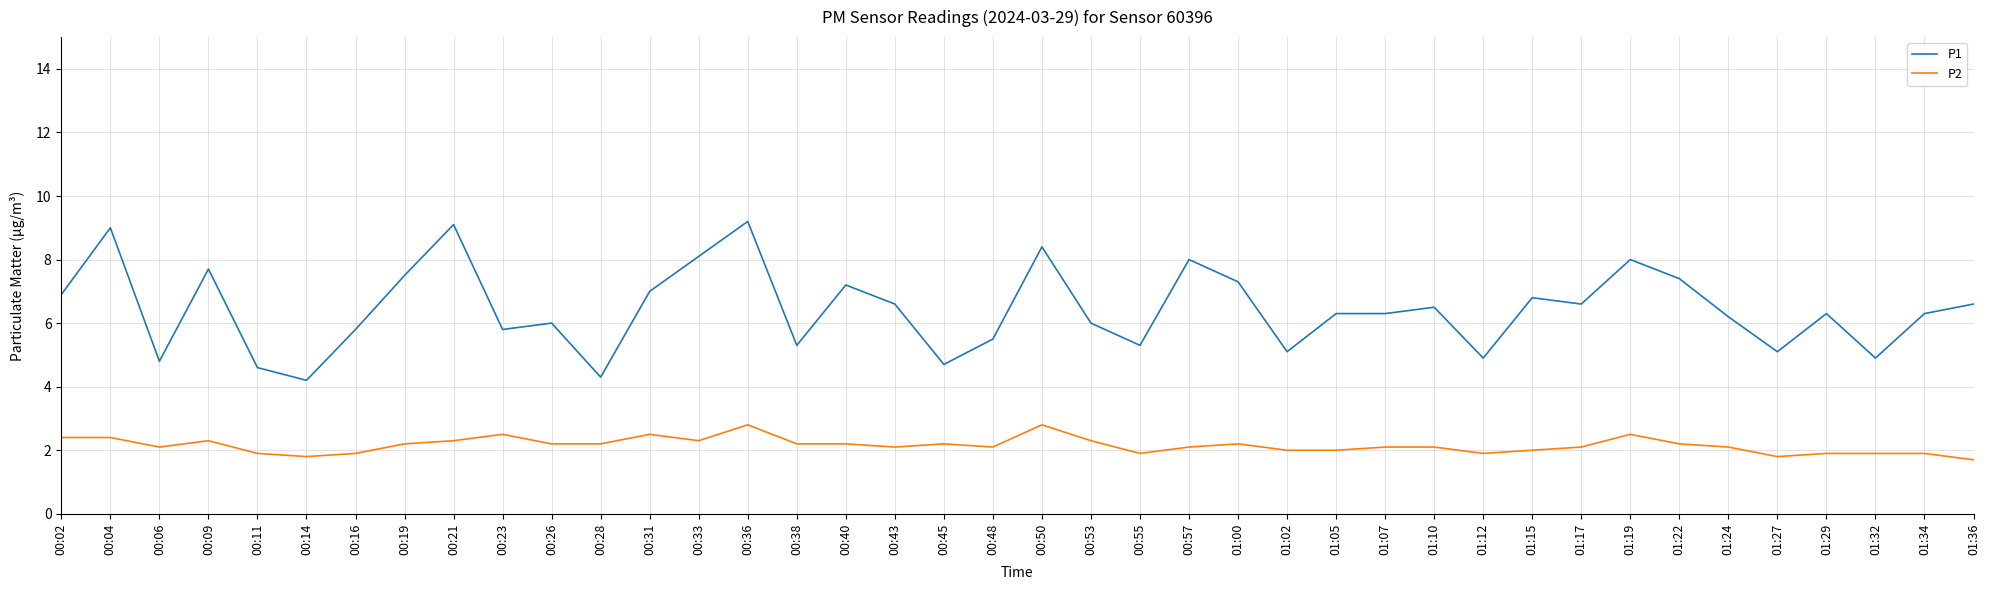

What position from the left is 01:10?

29